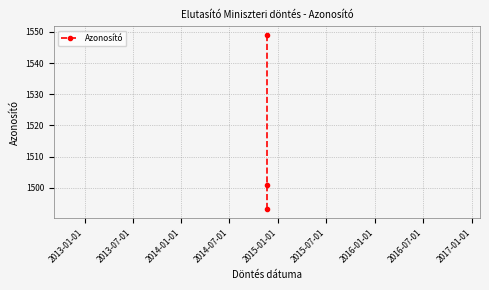

How many values are below 1501?

1